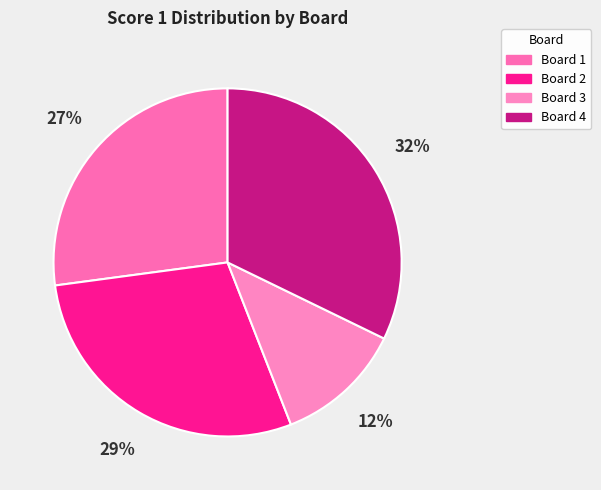

Count the number of slices in the pie.

4